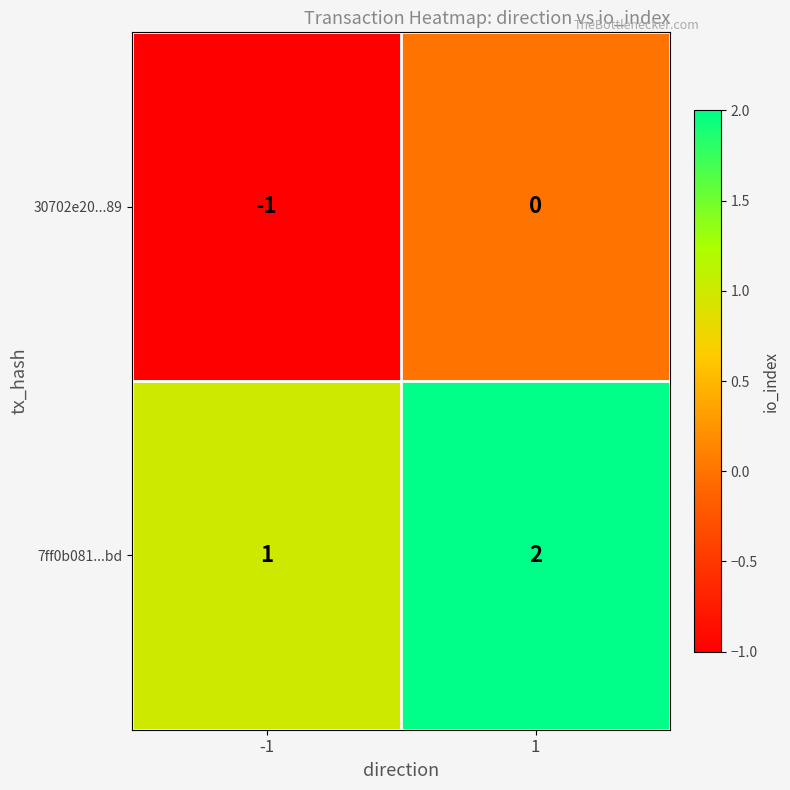

Is the value of 7ff0b081...bd at -1 greater than the value of 30702e20...89 at 1?

Yes